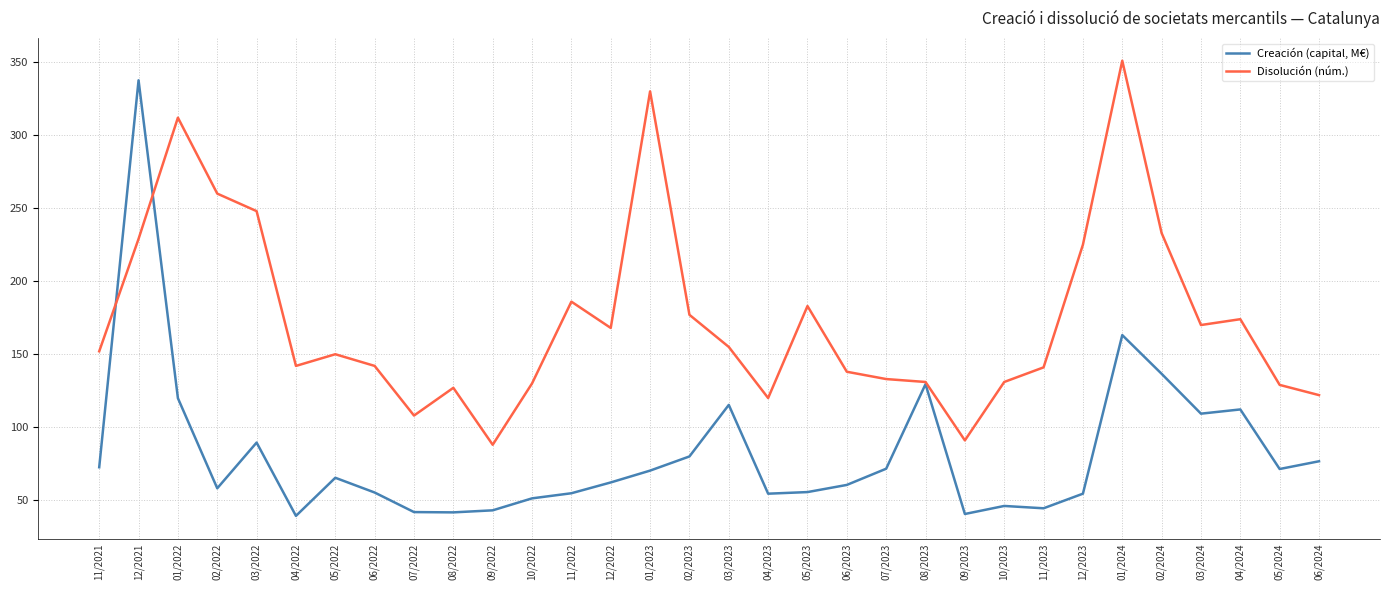

At 02/2023, list the series in order from largest to smallest.

Disolución (núm.), Creación (capital, M€)